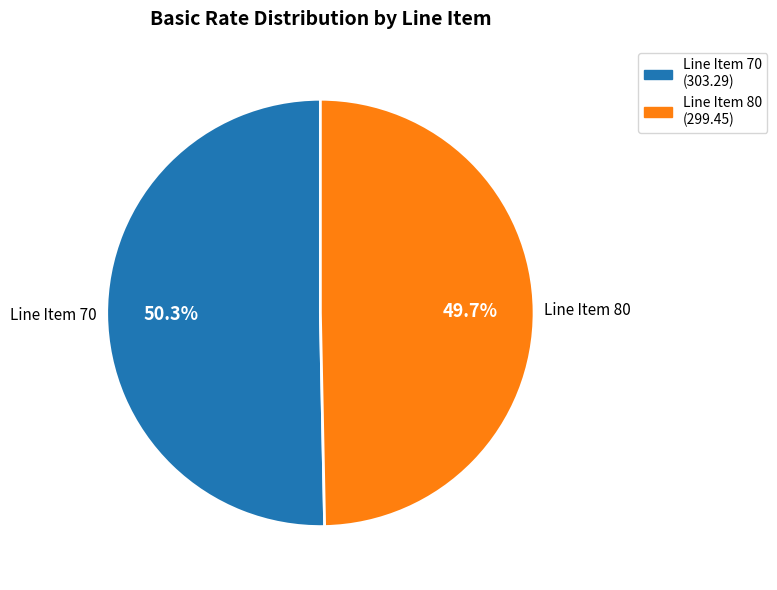

Do Line Item 70 (303.29) and Line Item 80 (299.45) together represent more than half of the pie?

Yes